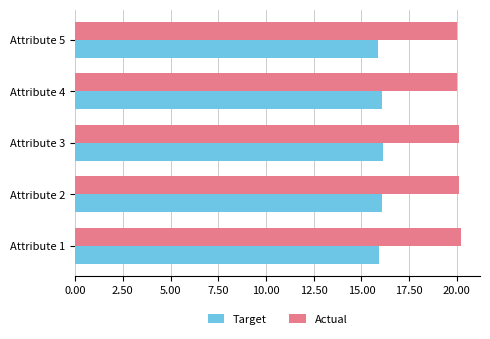

What is the maximum value shown in the chart?

20.2